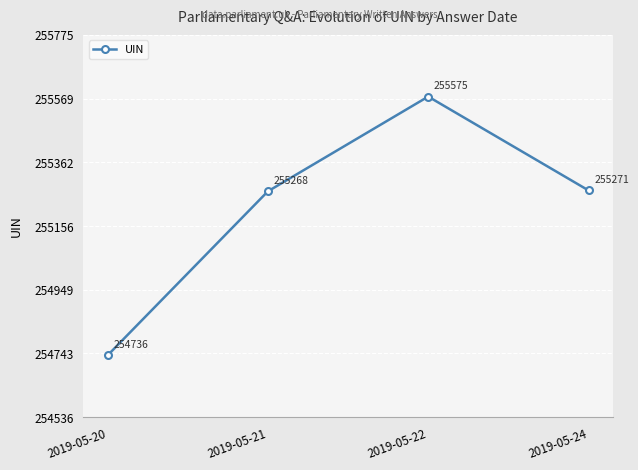

What is the value of the 4th point from the left?

255271.0